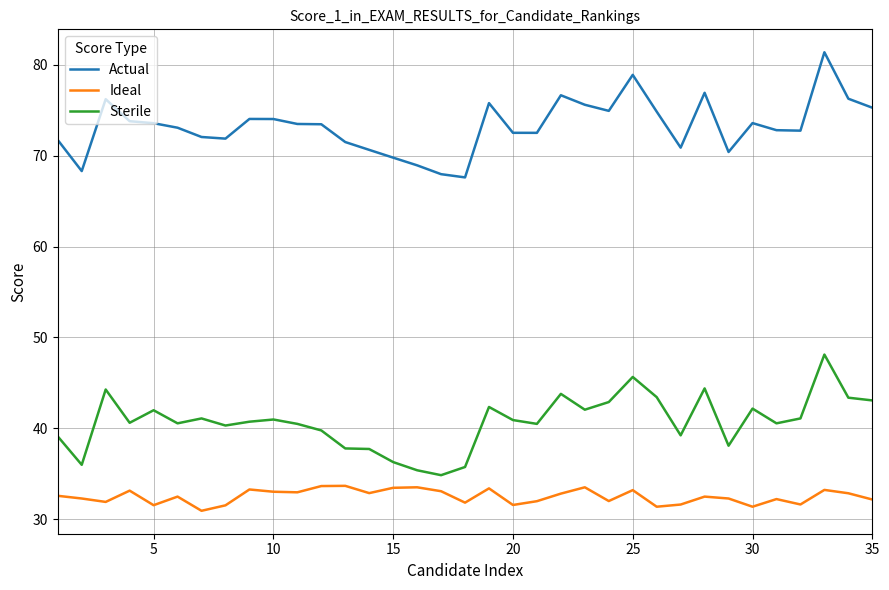

What is the difference between the maximum and minimum values in the Actual series?

13.8